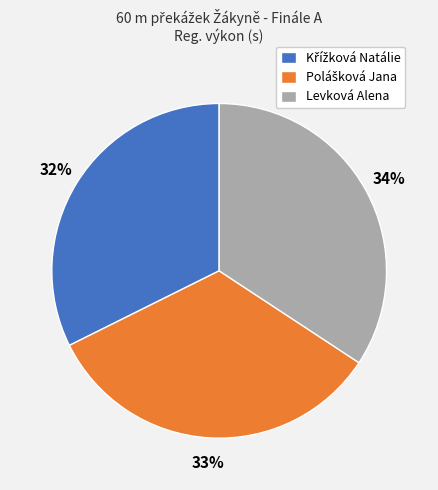

What percentage is the Levková Alena slice, to the nearest percent?

34%